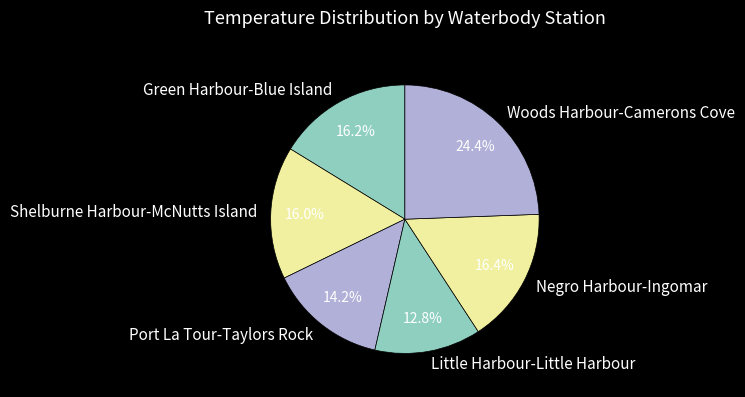

To the nearest percent, what is the difference between the Shelburne Harbour-McNutts Island and Woods Harbour-Camerons Cove slice percentages?

8%